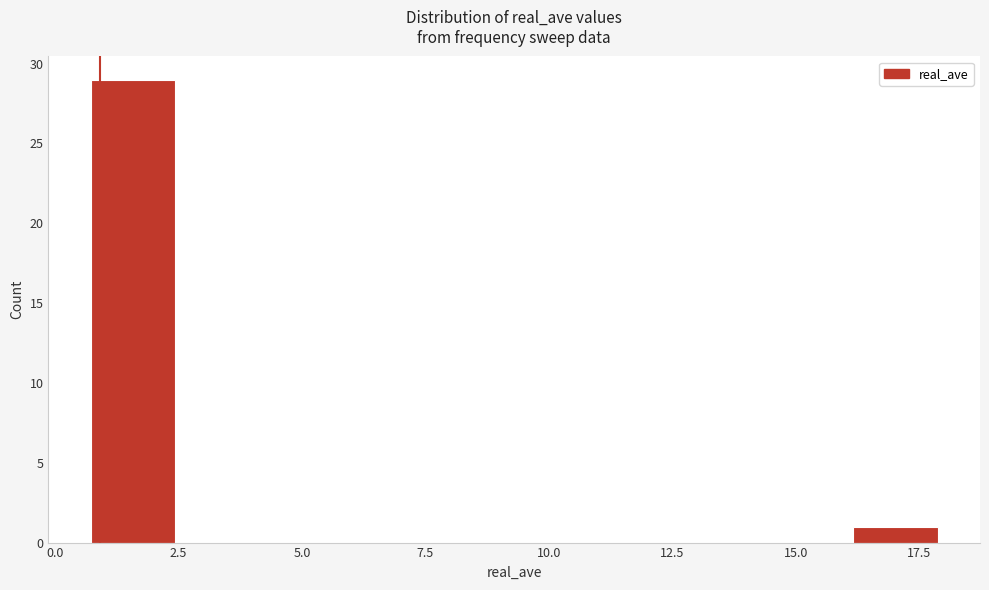

Around what value on the x-axis is the tallest bar? Give the approximate position of its centre, as read against the axis.

1.5